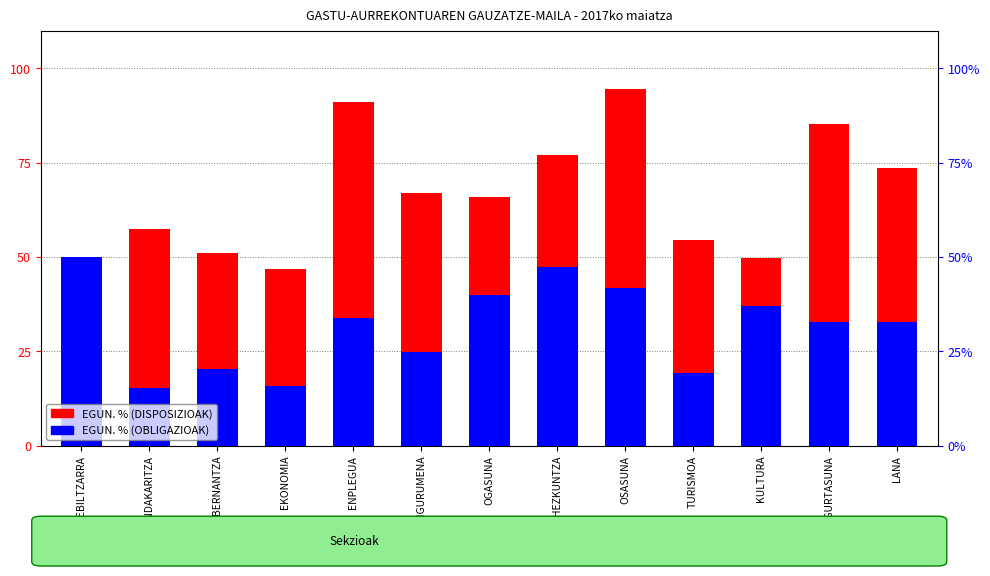

How many data points does each series have?

13